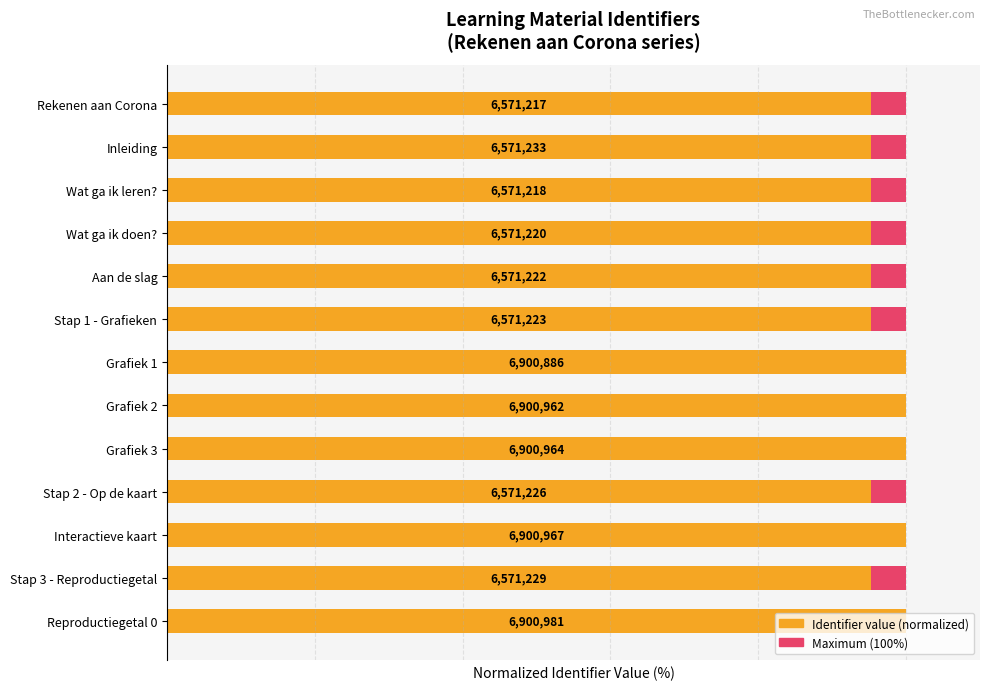

Rank the series by their average value, from lowest to highest.

Maximum value (normalized), Identifier value (normalized)